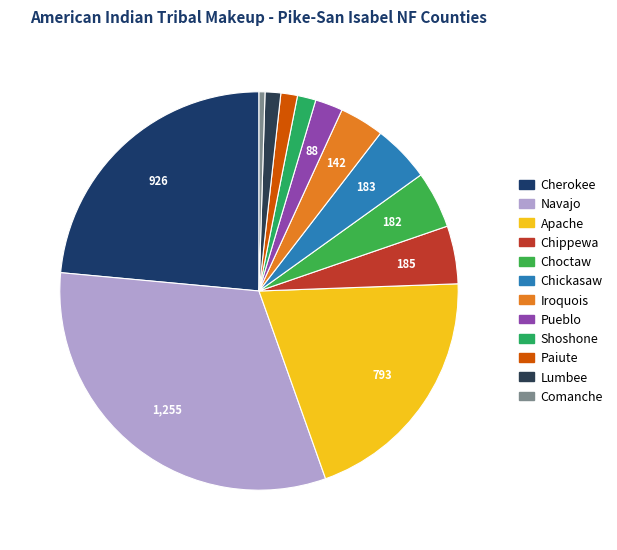

Which category has the biggest portion of the pie?

Navajo